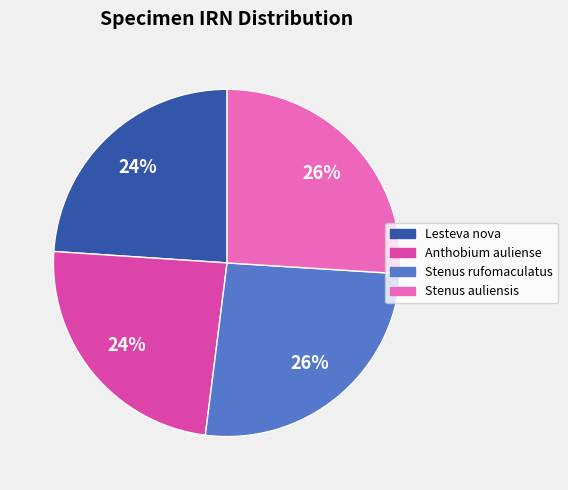

To the nearest percent, what is the combined percentage of Lesteva nova and Anthobium auliense?

48%